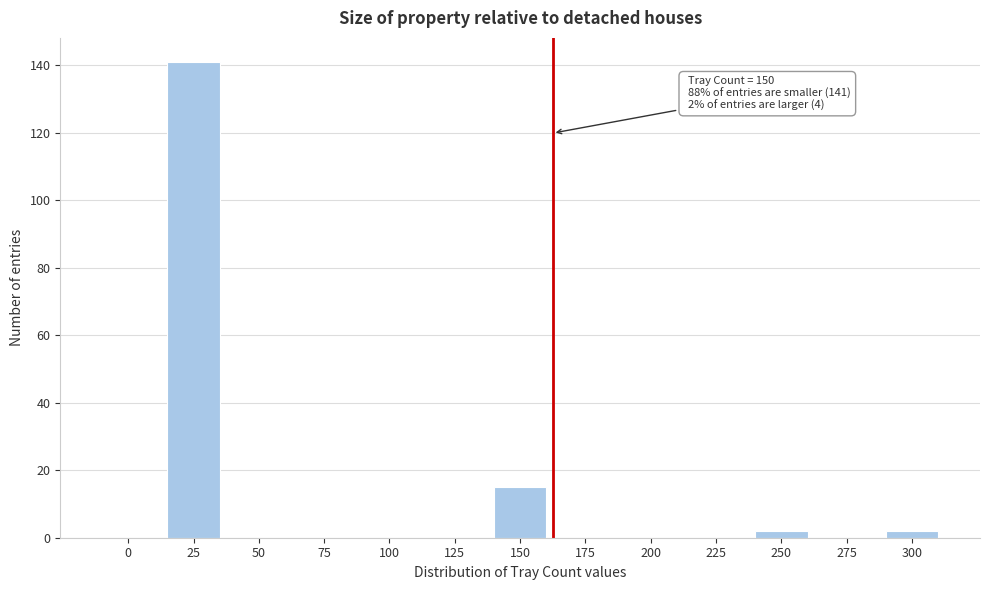

Reading left to right, transcribe all the data shown in this chart.

0=0	25=141	50=0	75=0	100=0	125=0	150=15	175=0	200=0	225=0	250=2	275=0	300=2